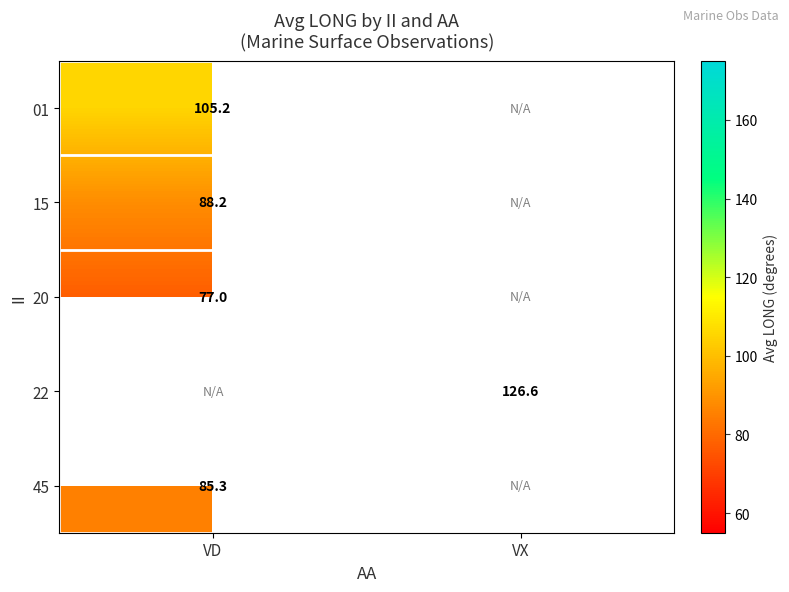

Is the value of 22 at VX greater than the value of 15 at VD?

Yes